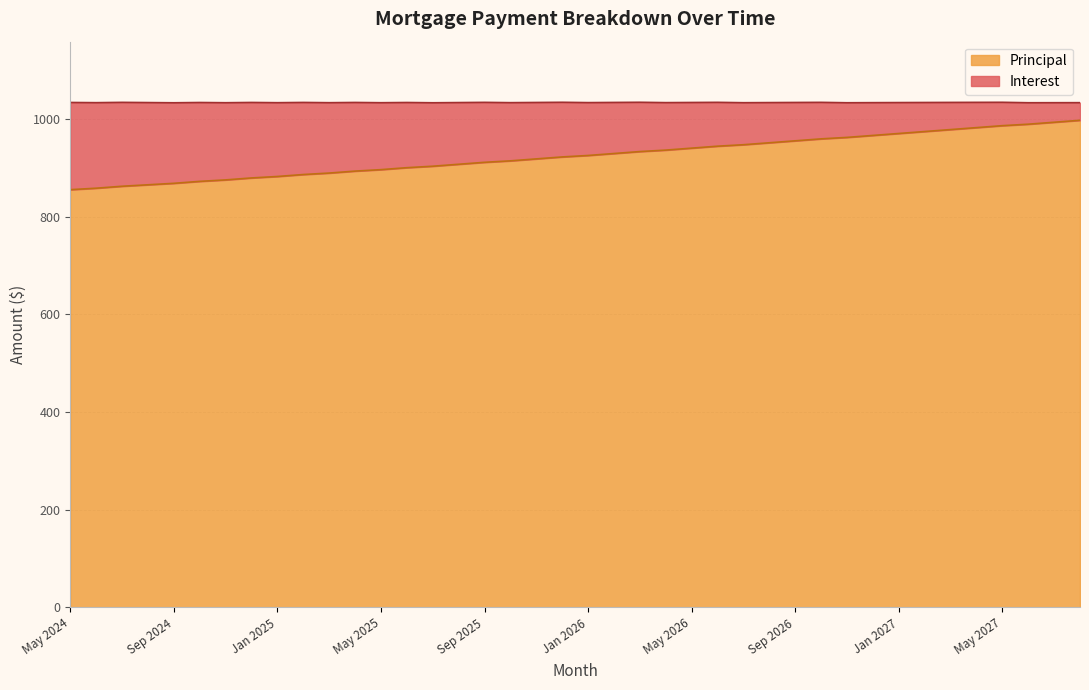

Which has a higher value, Jul 2027 or Mar 2025?

Jul 2027